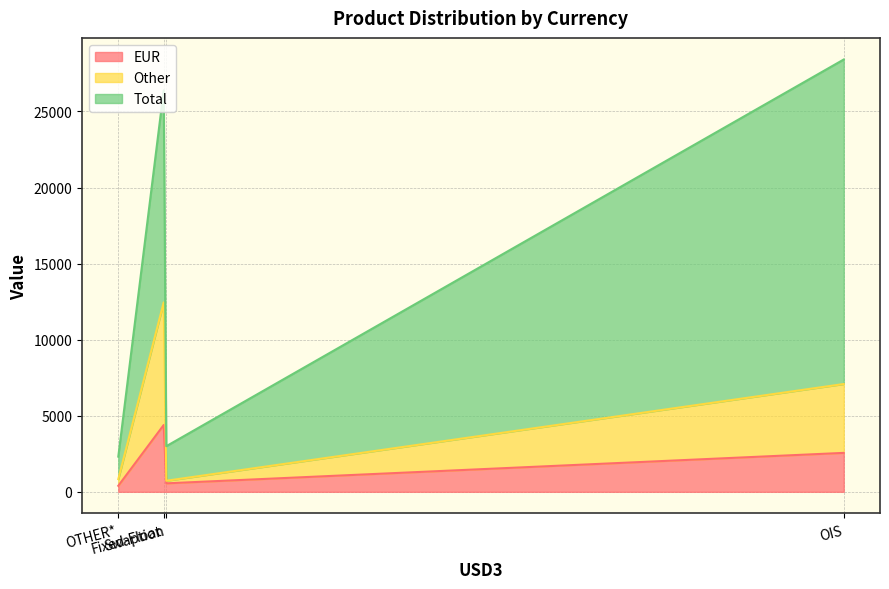

Where does the Other series first go above 4526?

Fixed-Float